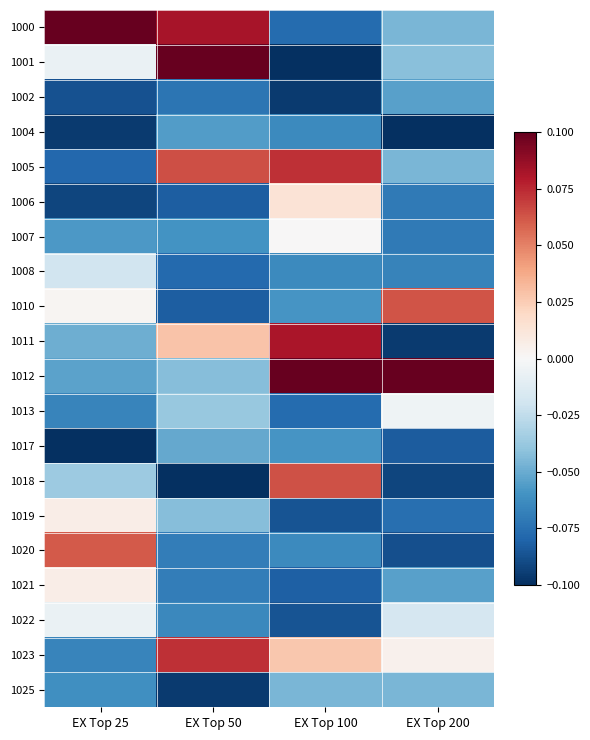

How many data points does each series have?

4